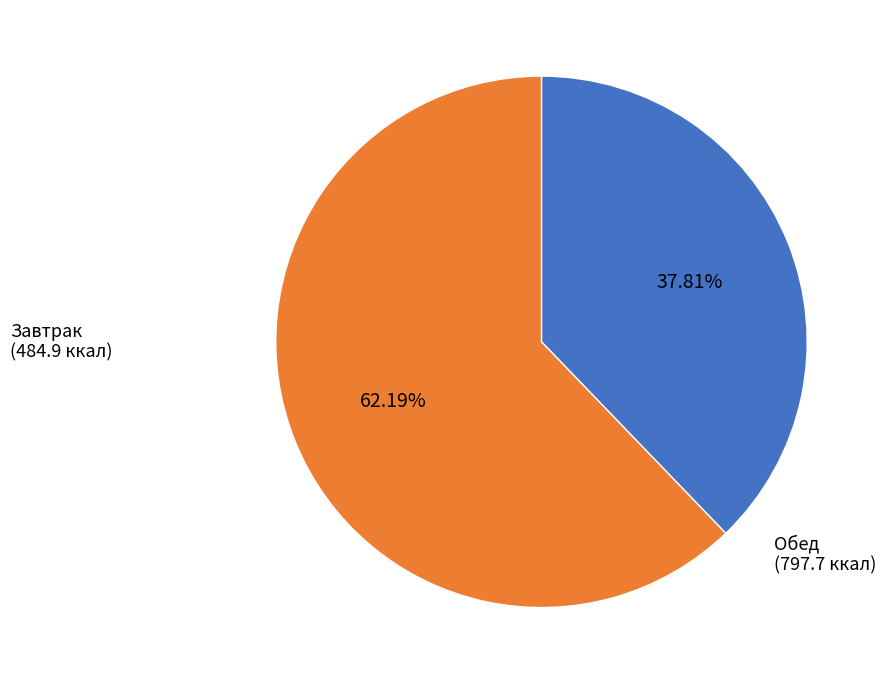

How many segments does this pie chart have?

2